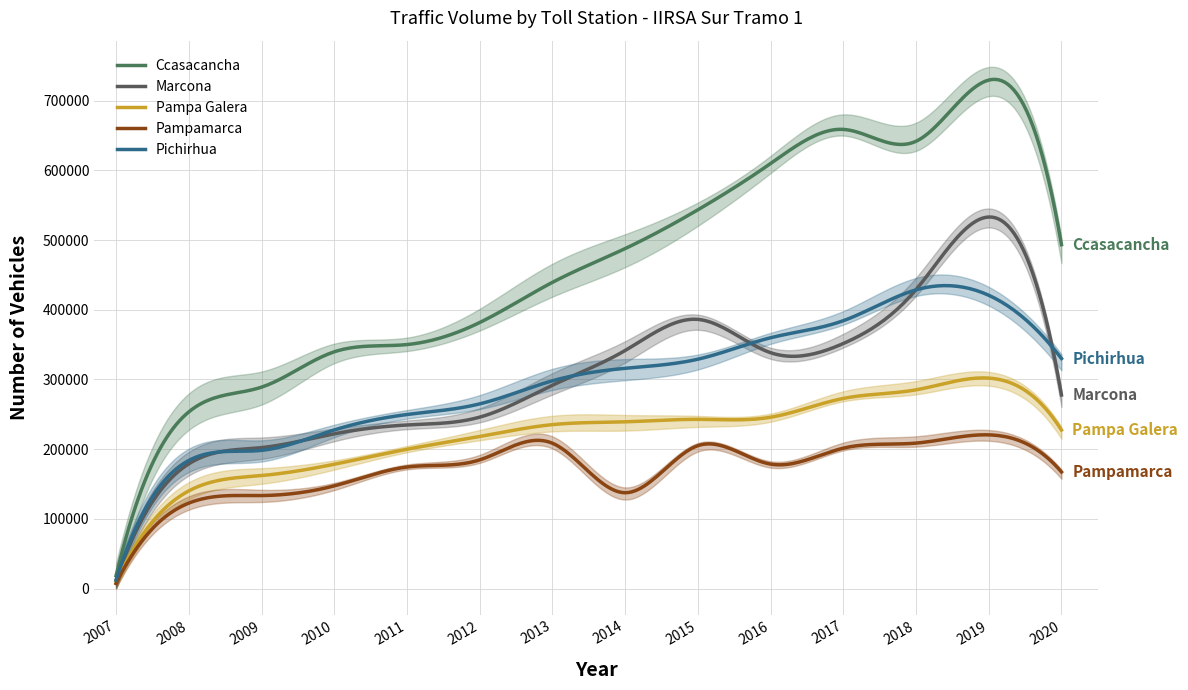

At which category does Marcona reach its first local valley?

2016